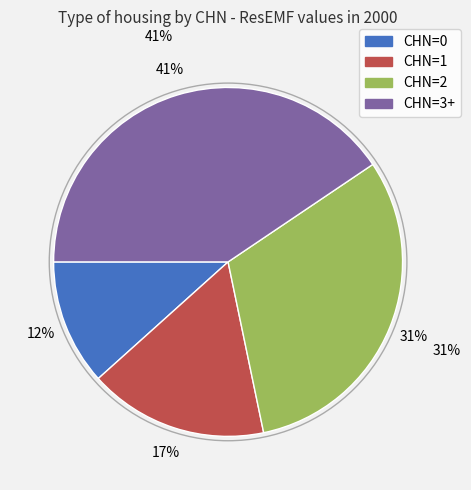

Rank the categories by value from lowest to highest.

0, 1, 2, 3+